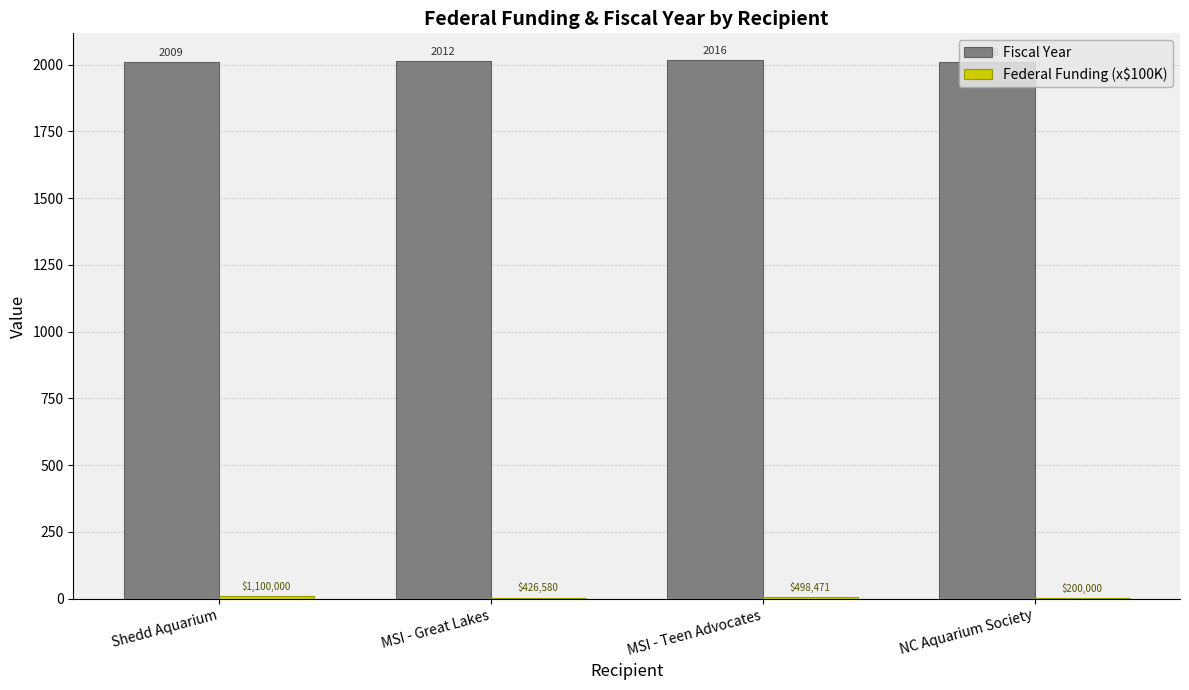

Which category has the highest value across all series?

MSI - Teen Advocates